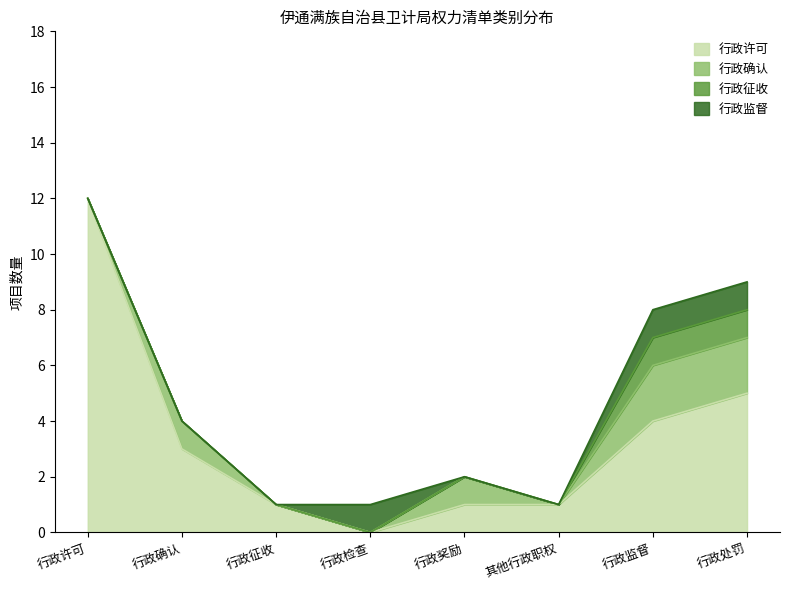

Is the value of 行政征收 at 行政许可 greater than the value of 行政监督 at 行政监督?

No